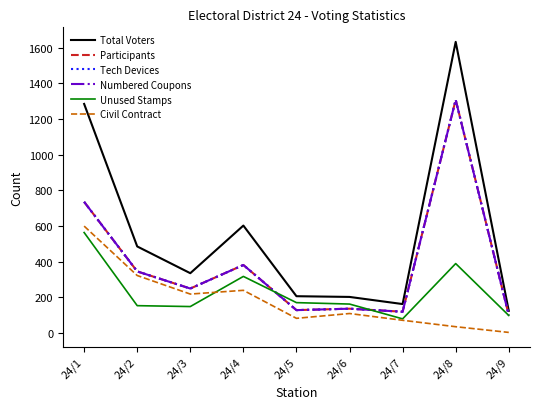

Where does the Civil Contract series first go above 110?

24/1